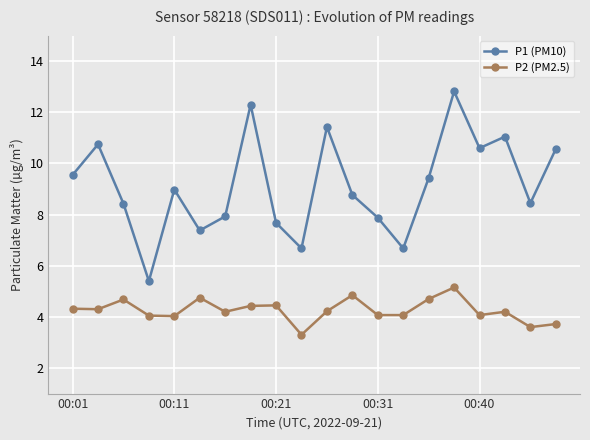

What are all the series names shown in the legend?

P1 (PM10), P2 (PM2.5)